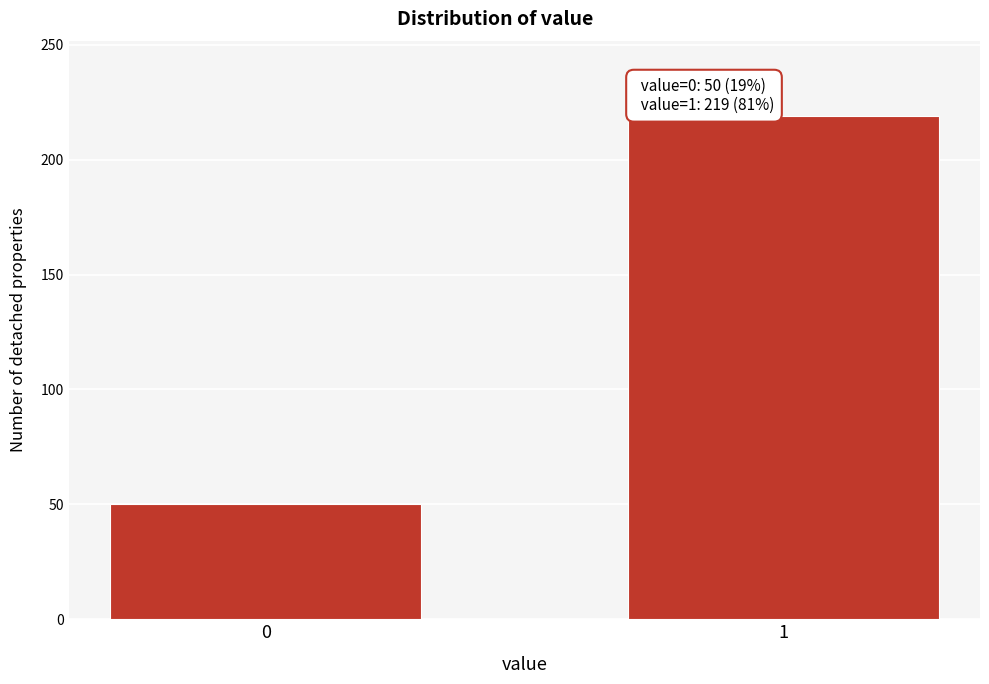

Reading left to right, extract all data points from this chart.

0=50	1=219